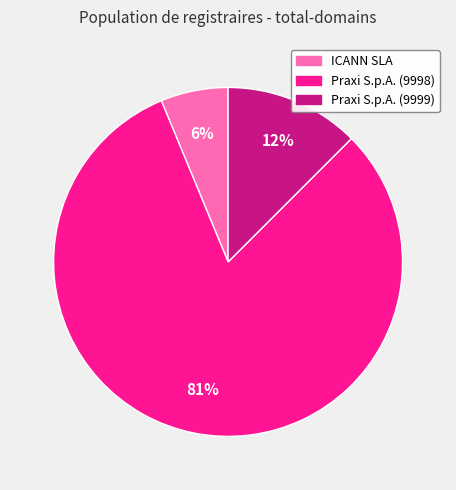

Which category has the smallest portion of the pie?

ICANN SLA